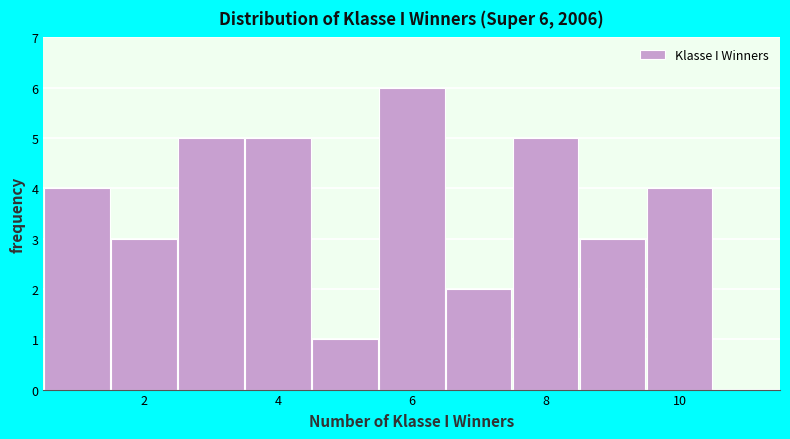

Over which range of the x-axis is the bar tallest?

5.5 to 6.5